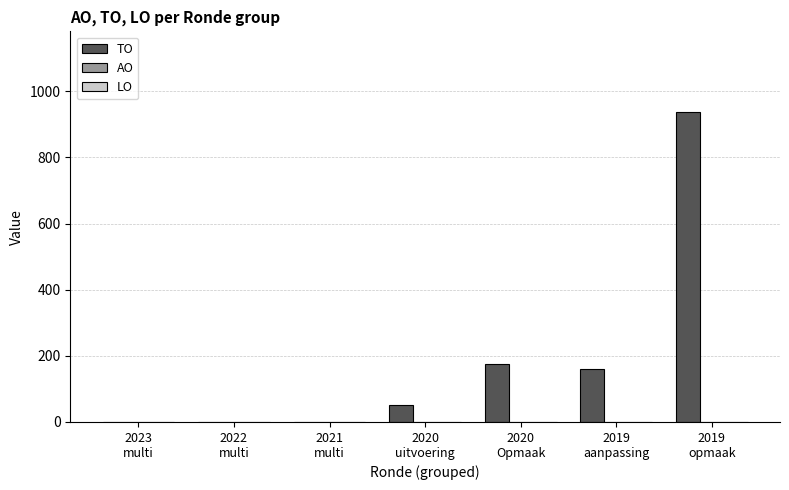

What is the greatest value displayed?

937